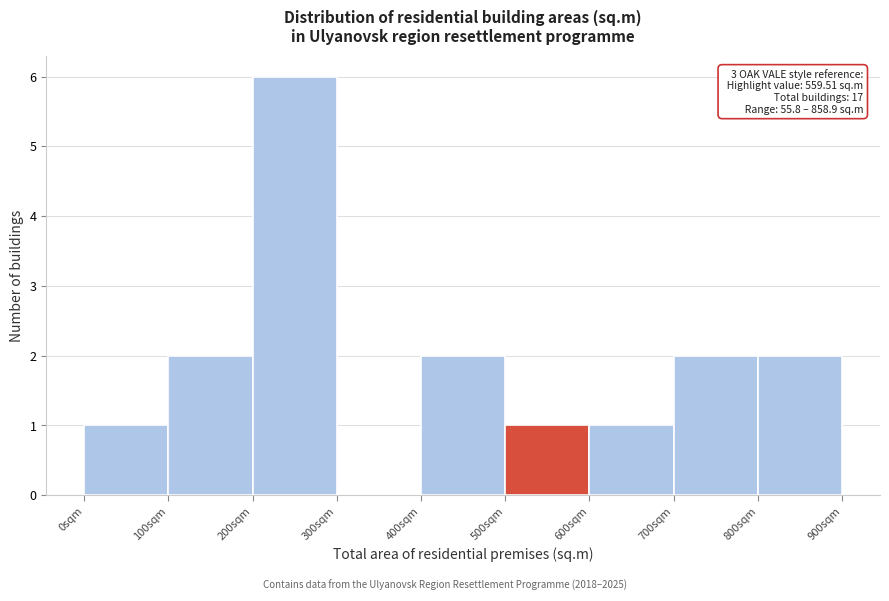

Which range on the x-axis has the tallest bar?

200 to 300